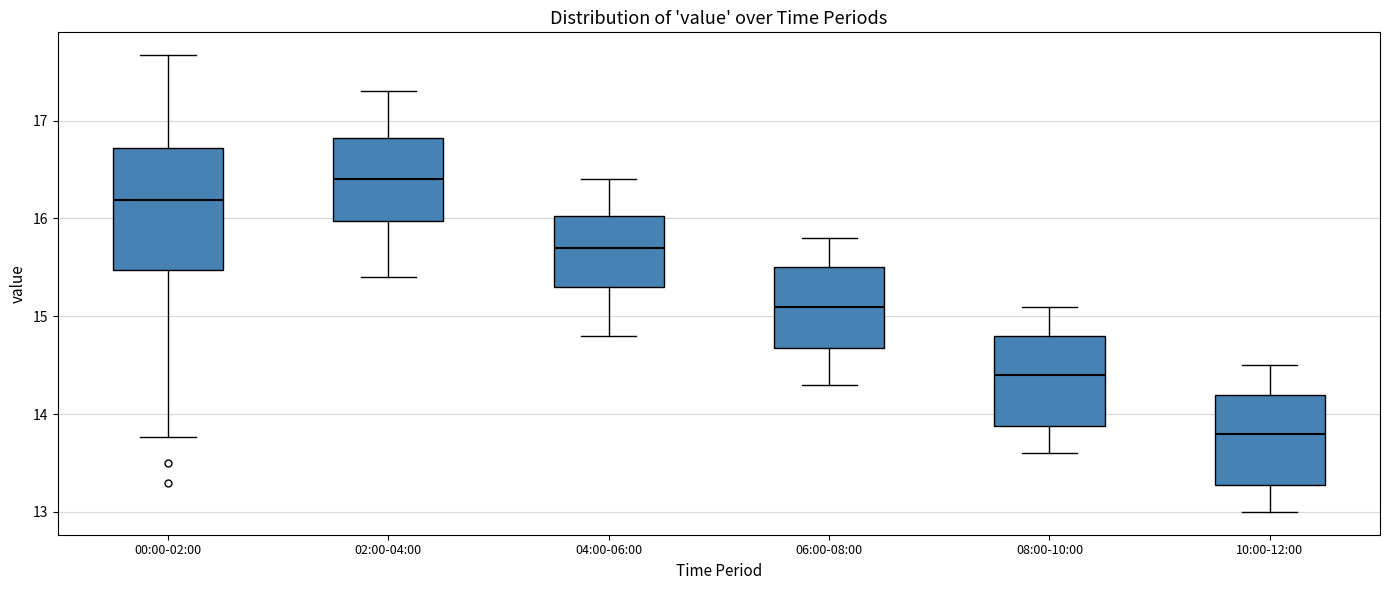

Which box is the tallest, from its lower edge to its upper edge?

00:00-02:00